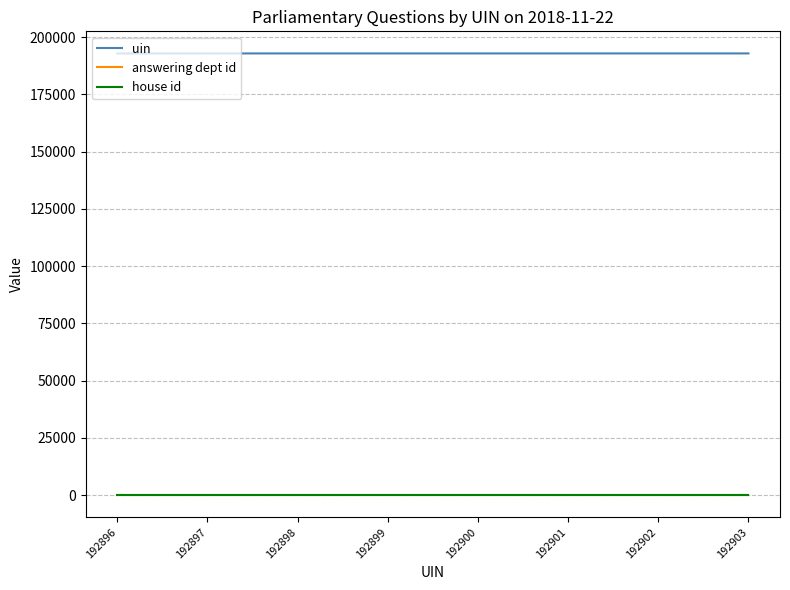

True or false: answering dept id and uin intersect in this chart.

False